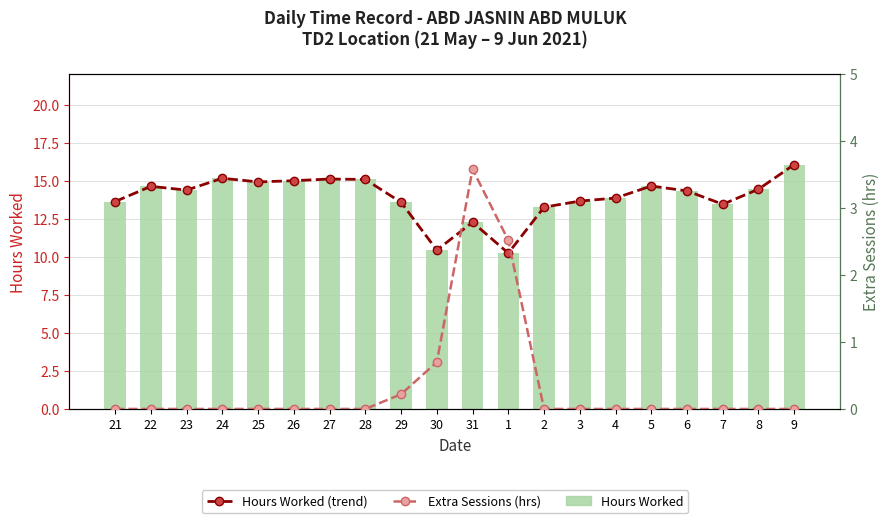

Between 28 and 2, which series saw the biggest shift?

Hours Worked (line)